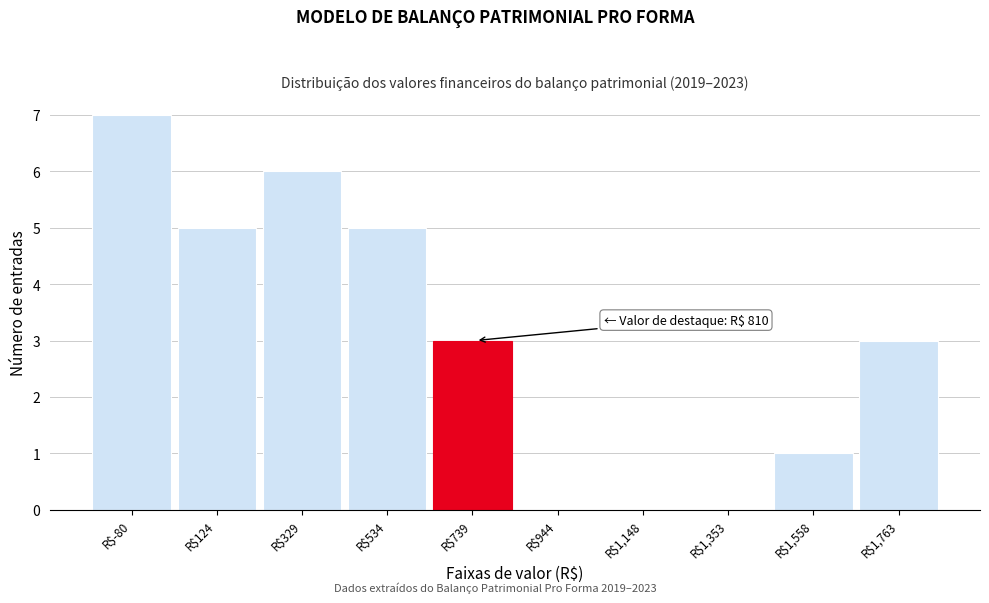

Read the value at R$534.

5